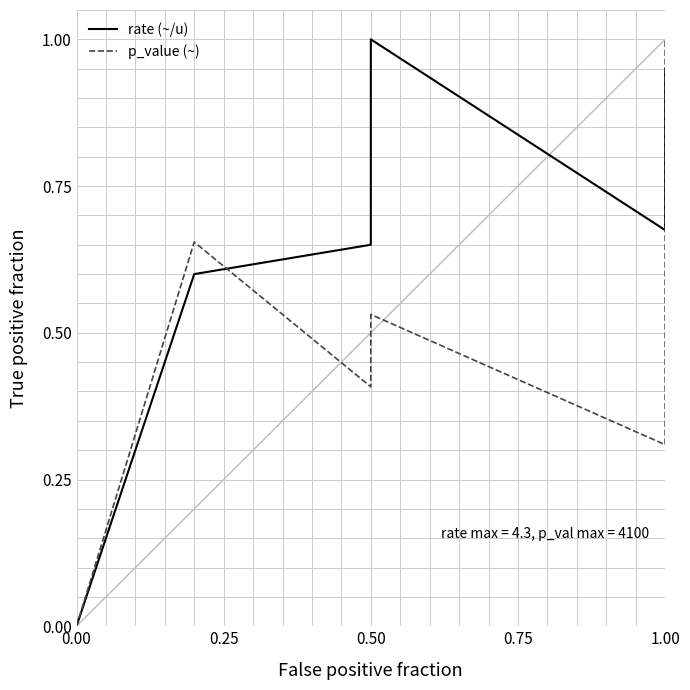

True or false: rate (~/u) has more than 0 interior local peaks.

True